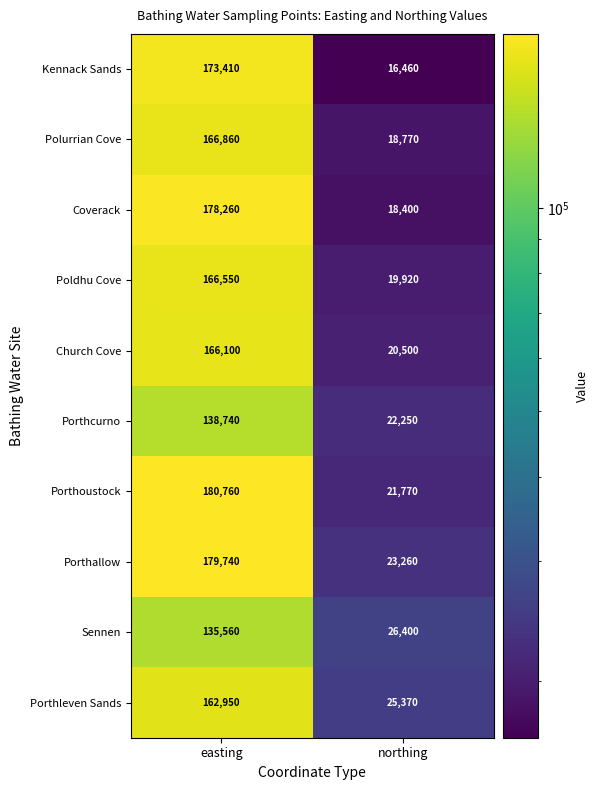

At northing, list the series in order from smallest to largest.

Kennack Sands, Coverack, Polurrian Cove, Poldhu Cove, Church Cove, Porthoustock, Porthcurno, Porthallow, Porthleven Sands, Sennen